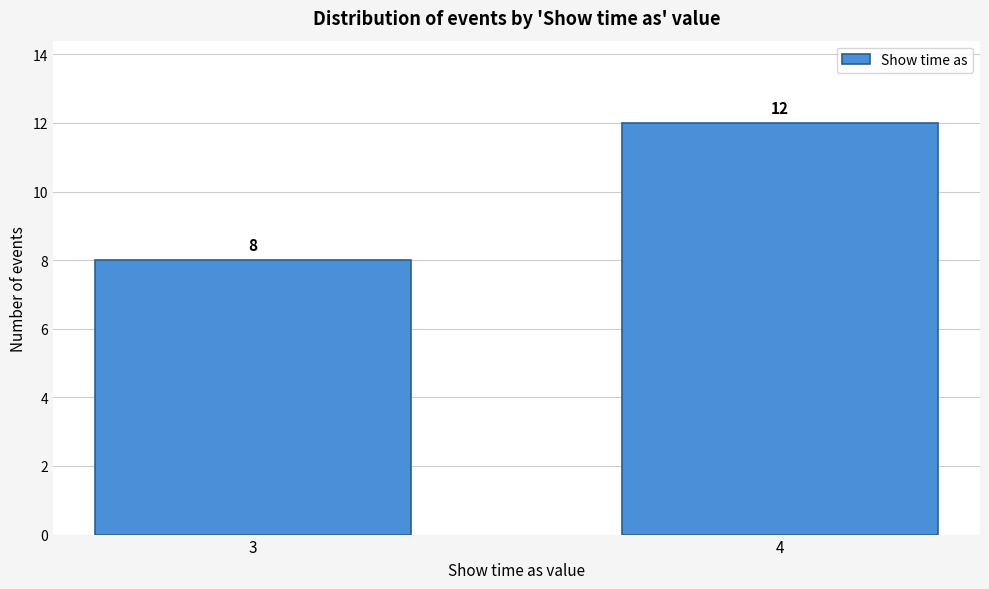

Reading left to right, transcribe all the data shown in this chart.

8	12